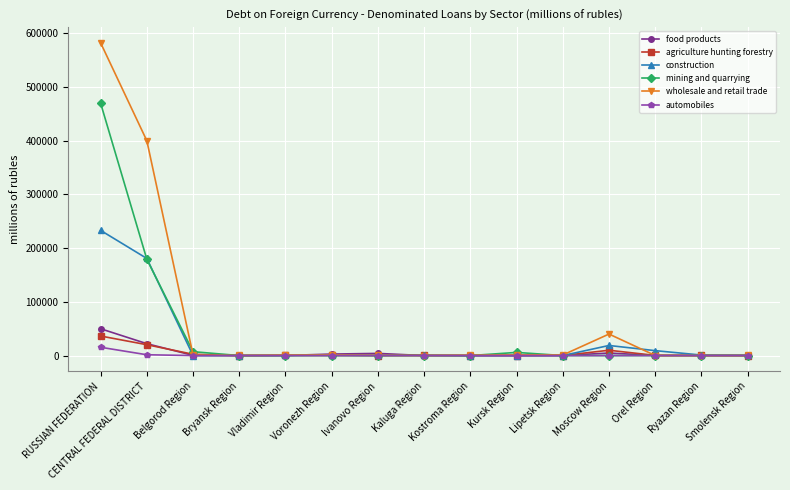

True or false: construction has more than 0 points higher than both neighbors.

True